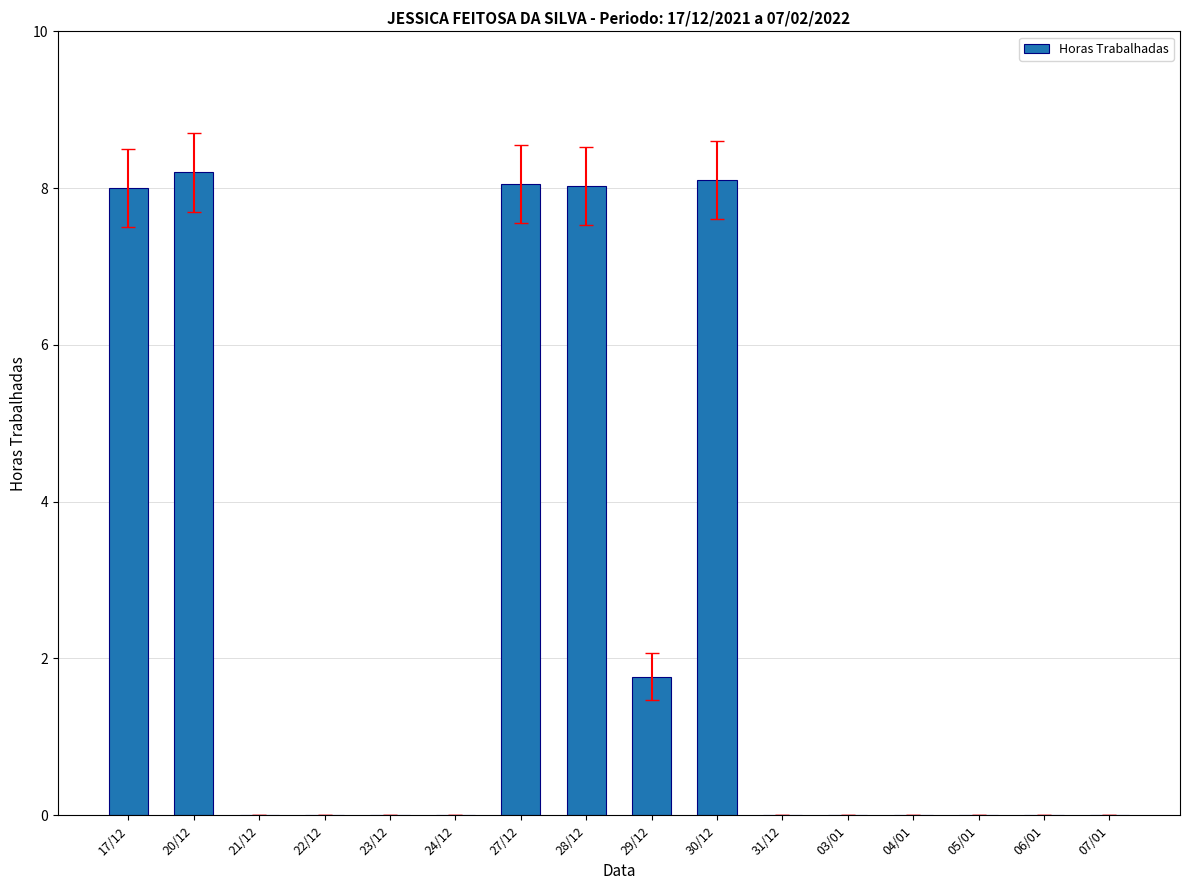

The chart shows a value of 0.0 at 05/01. True or false?

True